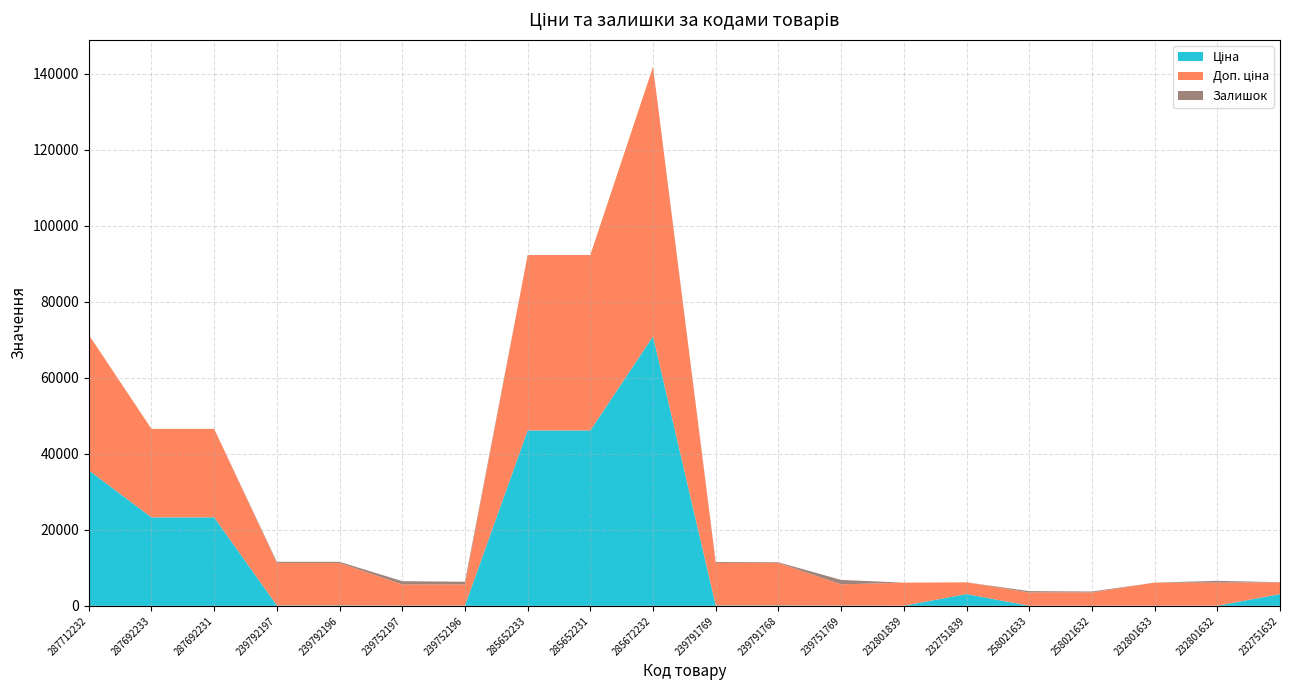

Reading left to right, extract all data points from this chart.

Ціна: 287712232=35659.4	287692233=23278.2	287692231=23278.2	239792197=111.7	239792196=111.7	239752197=55.9	239752196=55.9	285652233=46143.9	285652231=46143.9	285672232=70906.0	239791769=111.7	239791768=111.7	239751769=55.9	232801839=27.0	232751839=3091.2	258021633=15.6	258021632=15.6	232801633=27.0	232801632=27.0	232751632=3091.2
Доп. ціна: 287712232=35659.4	287692233=23278.2	287692231=23278.2	239792197=11169.0	239792196=11169.0	239752197=5585.0	239752196=5585.0	285652233=46143.9	285652231=46143.9	285672232=70906.0	239791769=11169.0	239791768=11169.0	239751769=5585.0	232801839=6072.0	232751839=3091.0	258021633=3506.0	258021632=3506.0	232801633=6072.0	232801632=6072.0	232751632=3091.0
Залишок: 287712232=0.0	287692233=0.0	287692231=0.0	239792197=300.0	239792196=300.0	239752197=845.0	239752196=698.0	285652233=16.0	285652231=24.0	285672232=16.0	239791769=244.0	239791768=173.0	239751769=1175.0	232801839=0.0	232751839=1.0	258021633=347.0	258021632=243.0	232801633=7.0	232801632=471.0	232751632=32.0